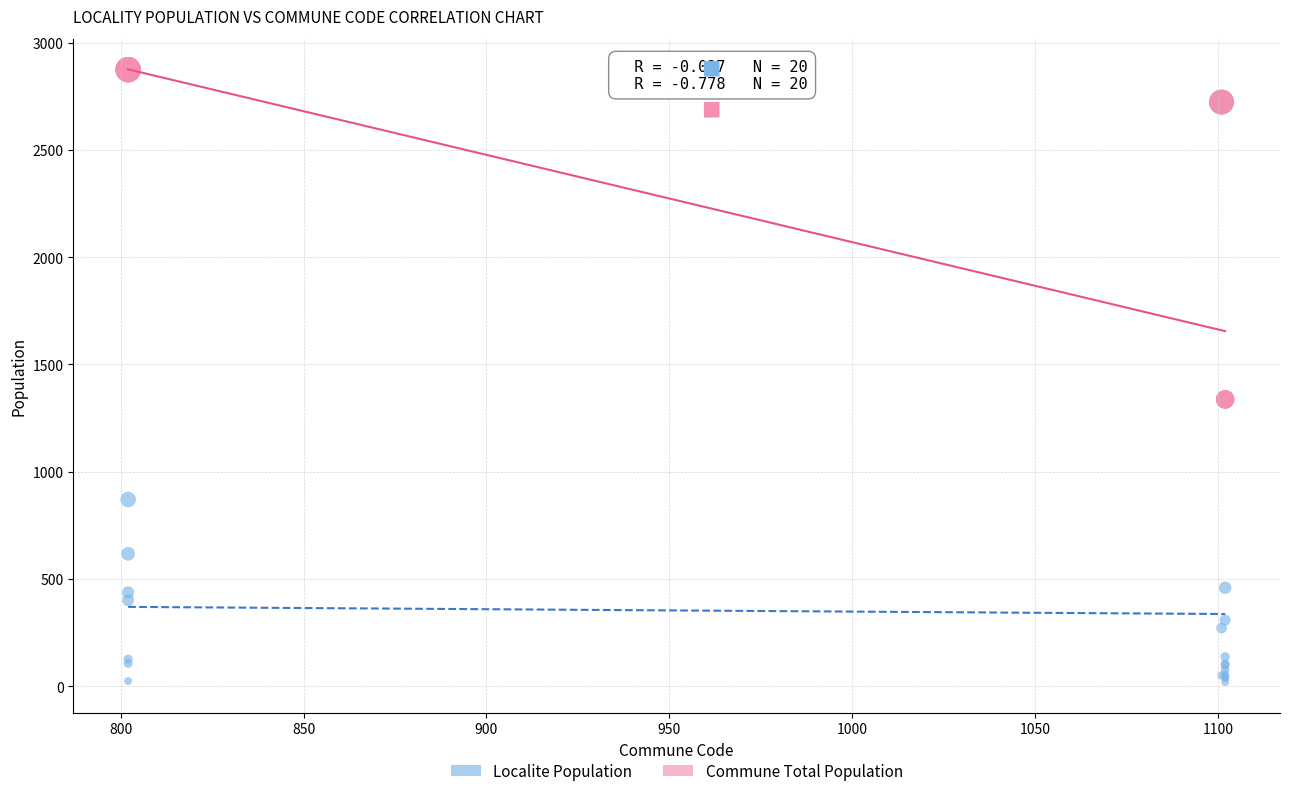

Which series reaches the minimum Y coordinate?

Localite Population